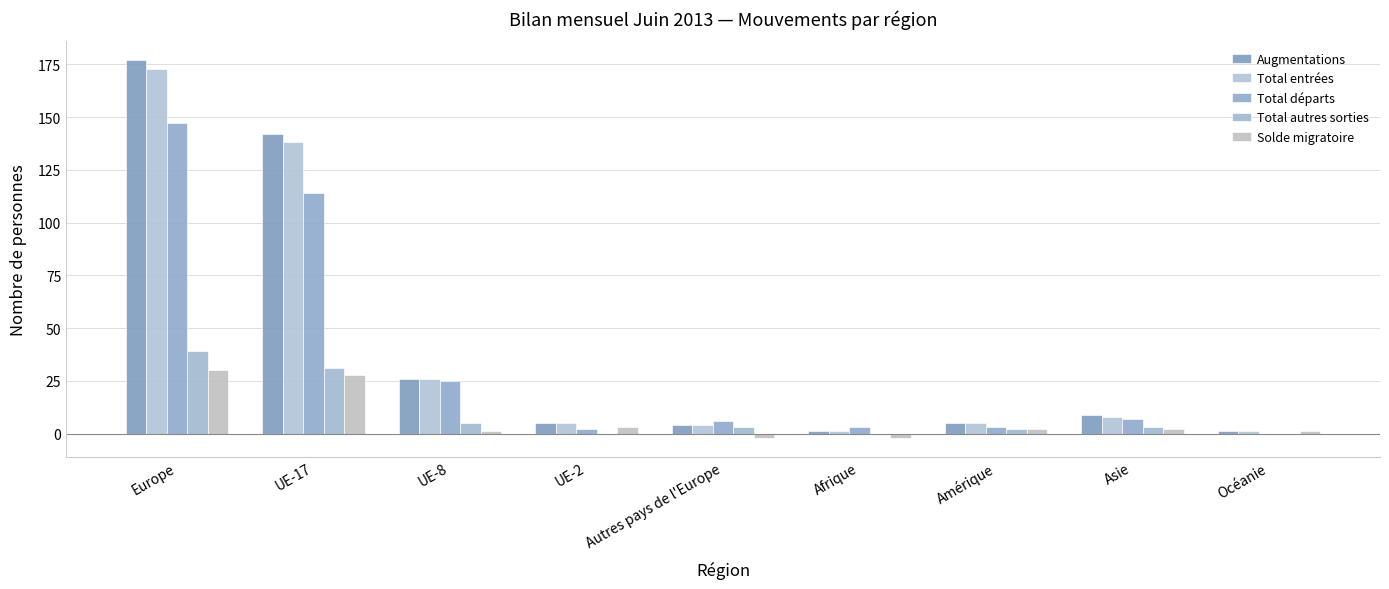

What is the label of the 3rd bar from the right?

Amérique